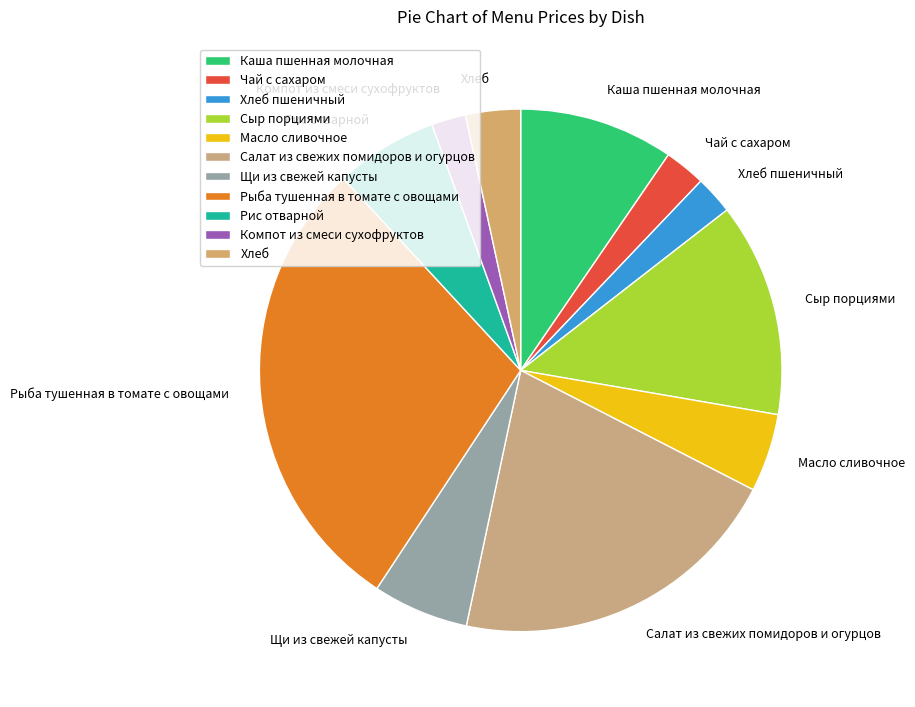

Between Хлеб and Каша пшенная молочная, which is larger?

Каша пшенная молочная